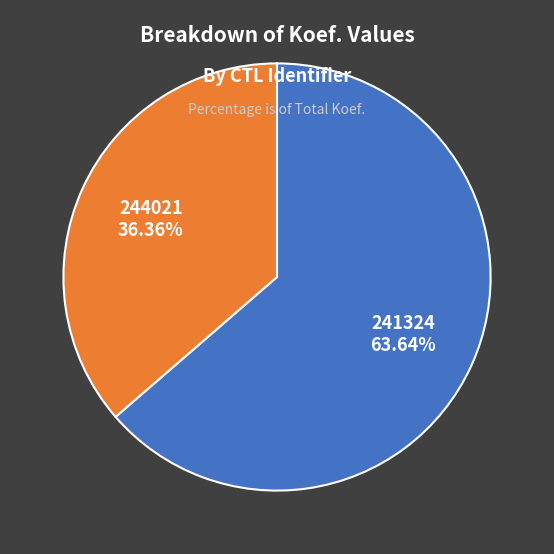

The 241324 slice represents 53% of the pie. True or false?

False